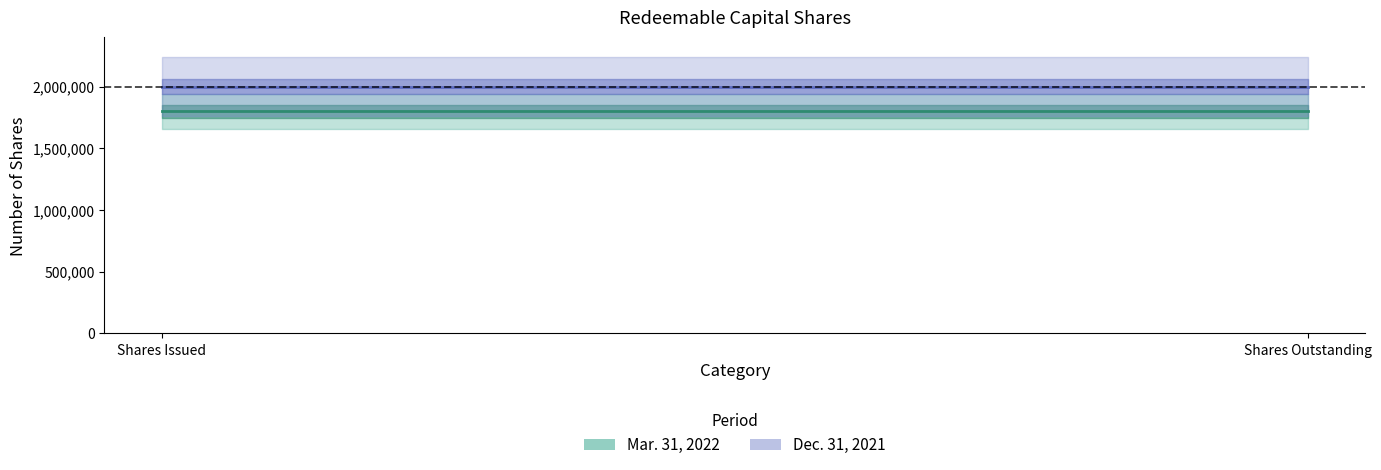

Rank the series by their maximum value, from lowest to highest.

Mar. 31, 2022, Dec. 31, 2021